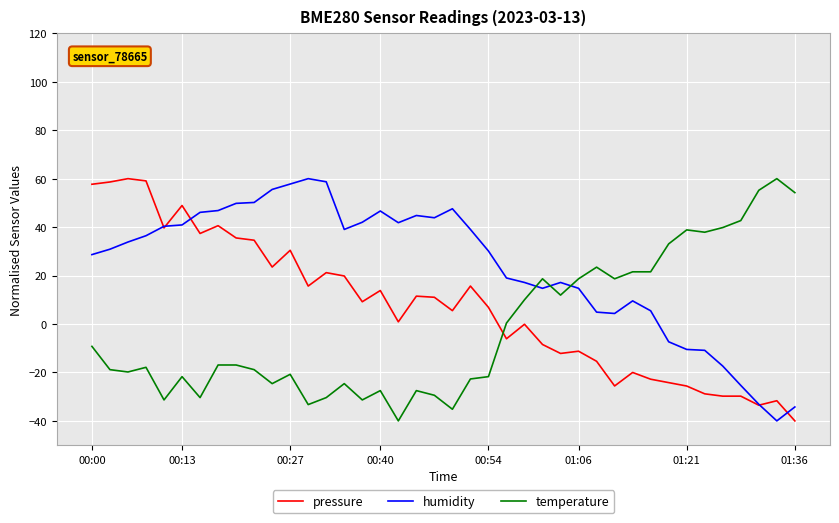

What is the highest value of the pressure series?

60.0